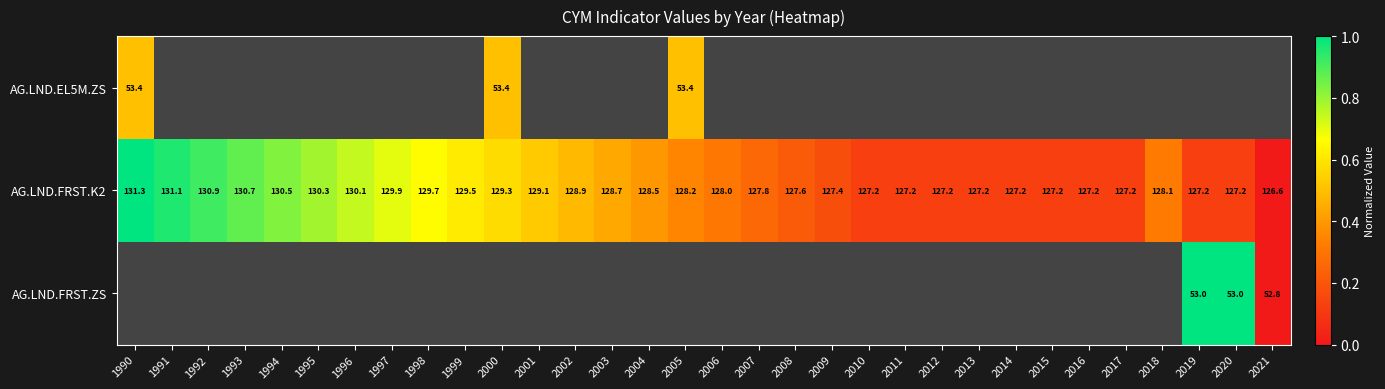

Is it true that AG.LND.FRST.ZS equals 92.5 at 2019?

False